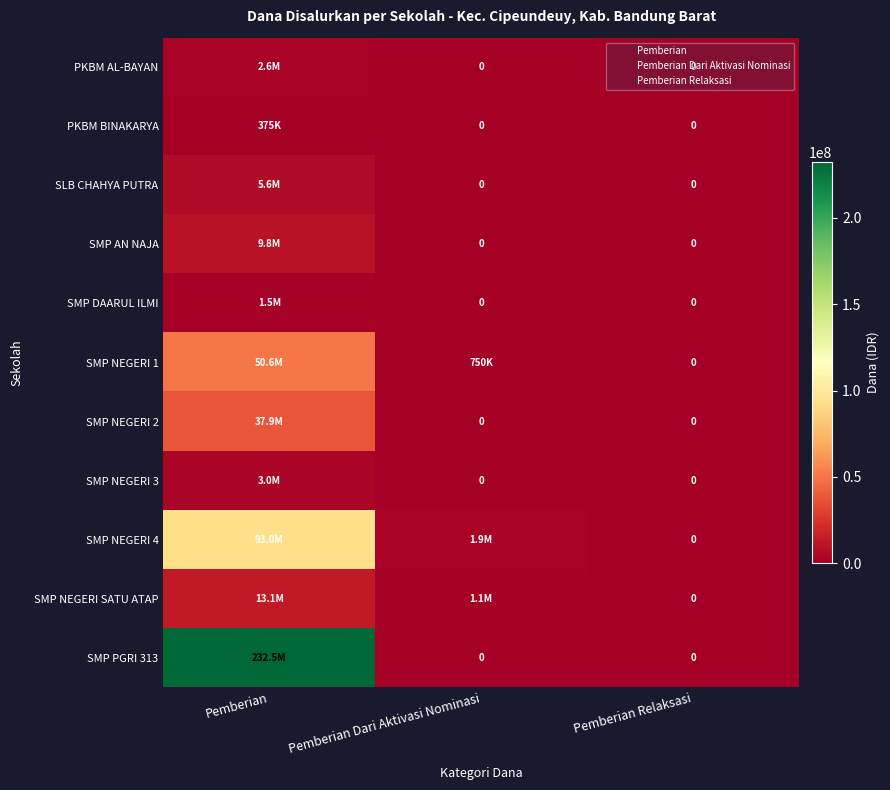

Which category has the lowest value in the SMP NEGERI 2 series?

Pemberian Dari Aktivasi Nominasi